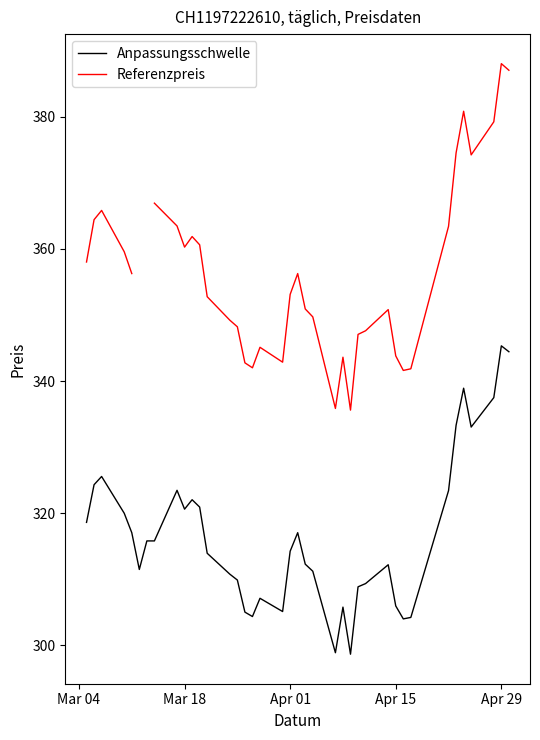

What is the minimum value for Anpassungsschwelle?

298.7